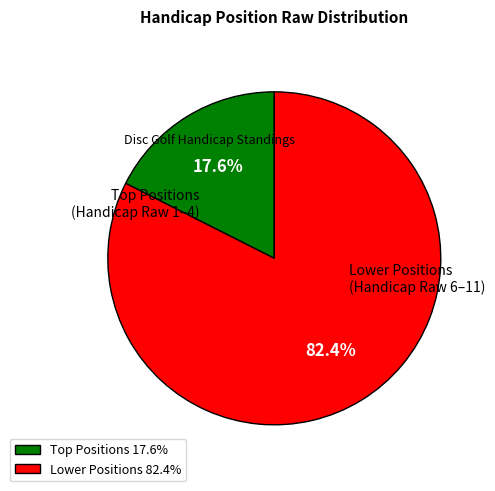

Is there any slice that represents more than half of the pie?

Yes